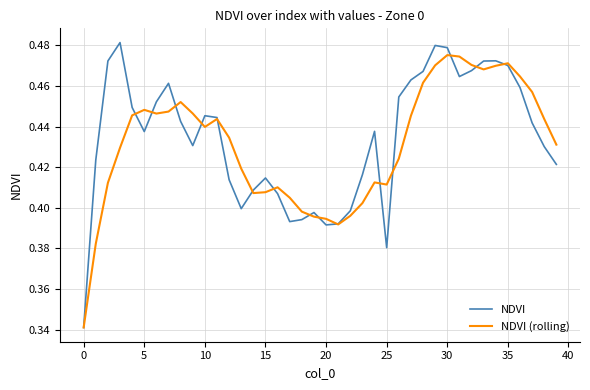

What is the difference between the maximum and second lowest values in the NDVI series?

0.1